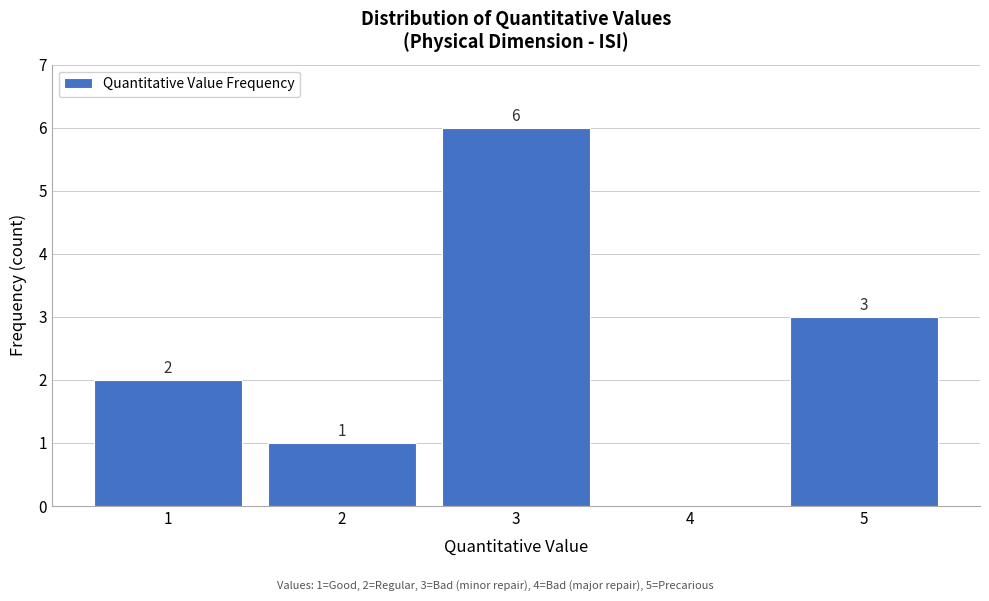

Over which range of the x-axis is the bar tallest?

2.5 to 3.5